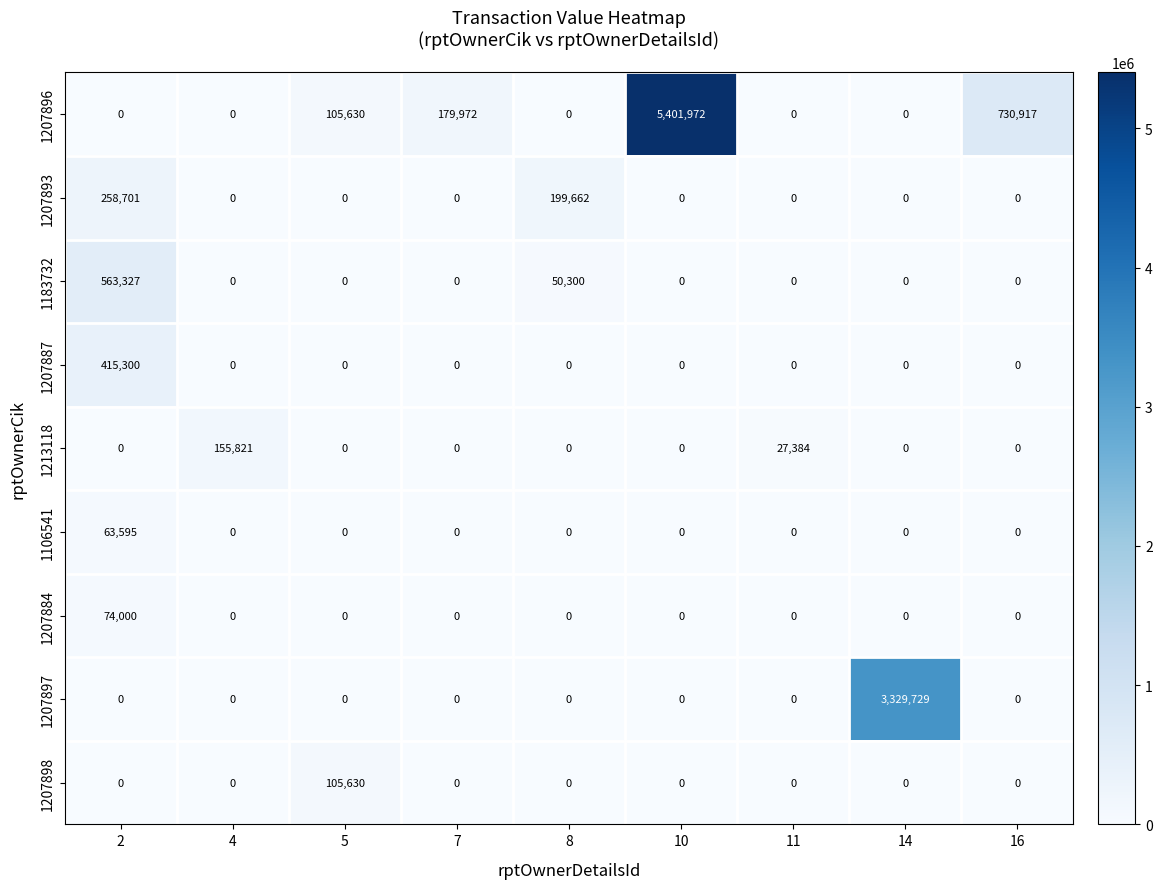

What is the average value of the 1183732 series?

68181